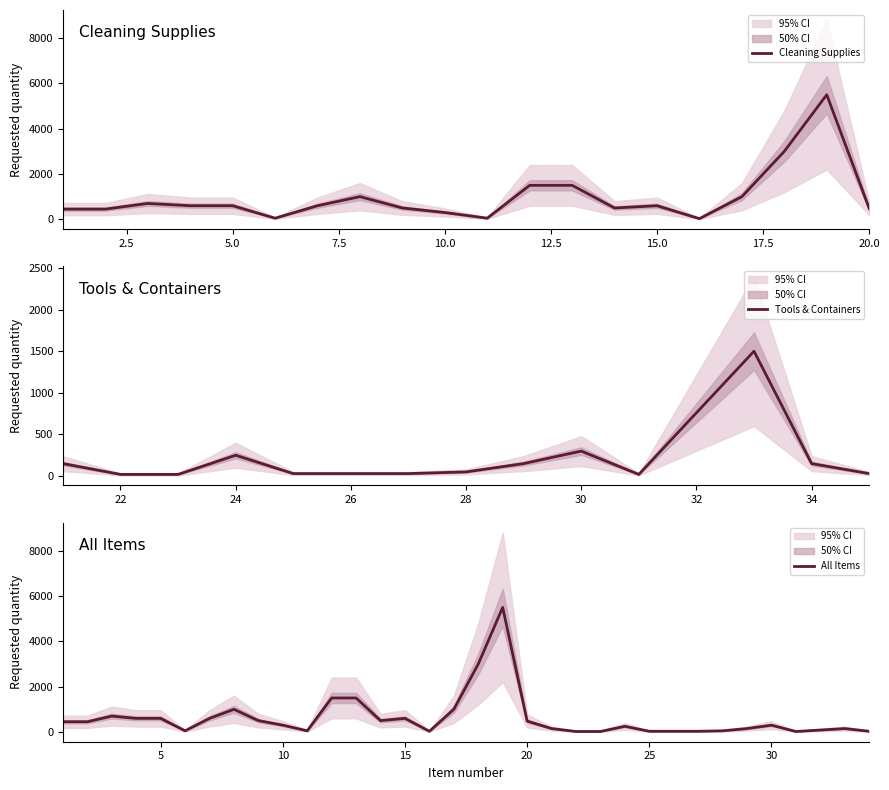

The value at 7 is 600. True or false?

True